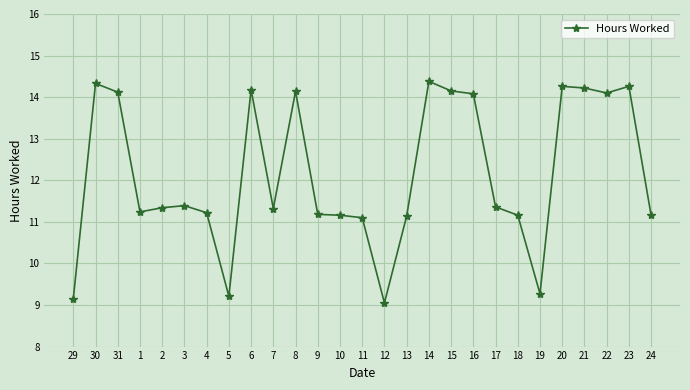

What is the sum of the values at 2 and 24?

22.5